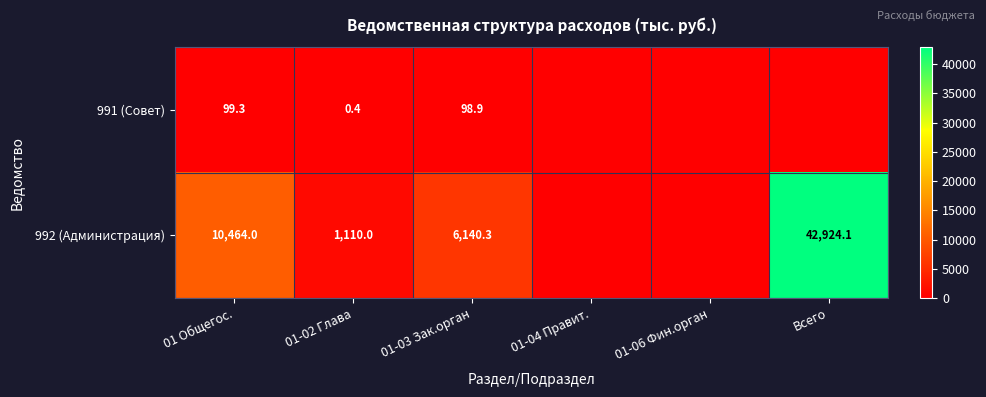

Rank the series at 01 Общегос. from lowest to highest value.

991 (Совет), 992 (Администрация)